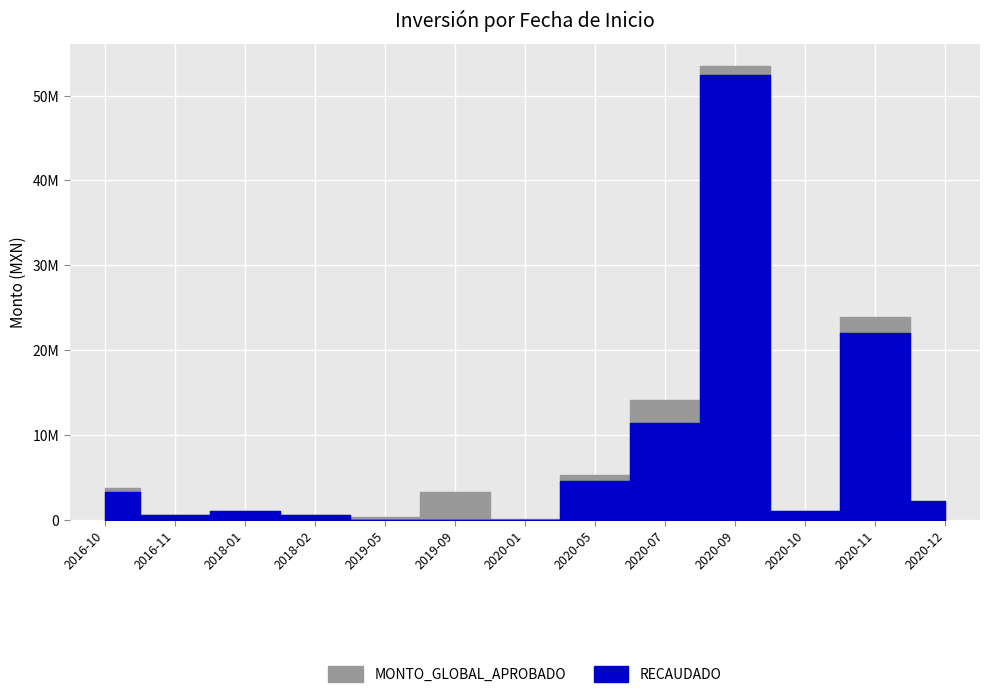

What is the label of the 3rd point from the right?

2020-10